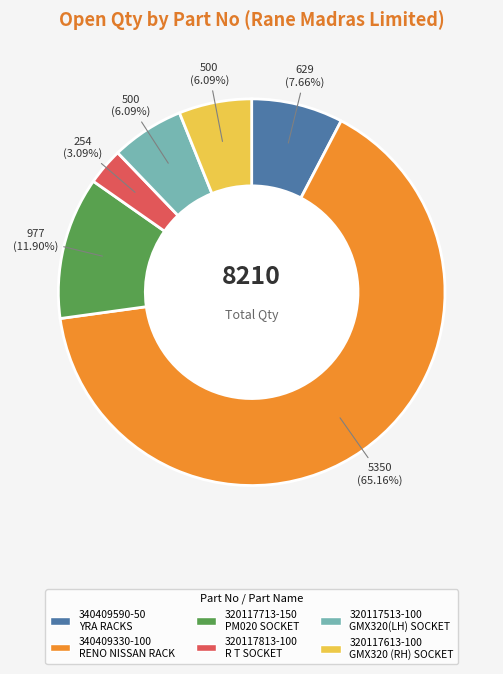

Between 320117813-100 R T SOCKET and 320117613-100 GMX320 (RH) SOCKET, which is larger?

320117613-100 GMX320 (RH) SOCKET